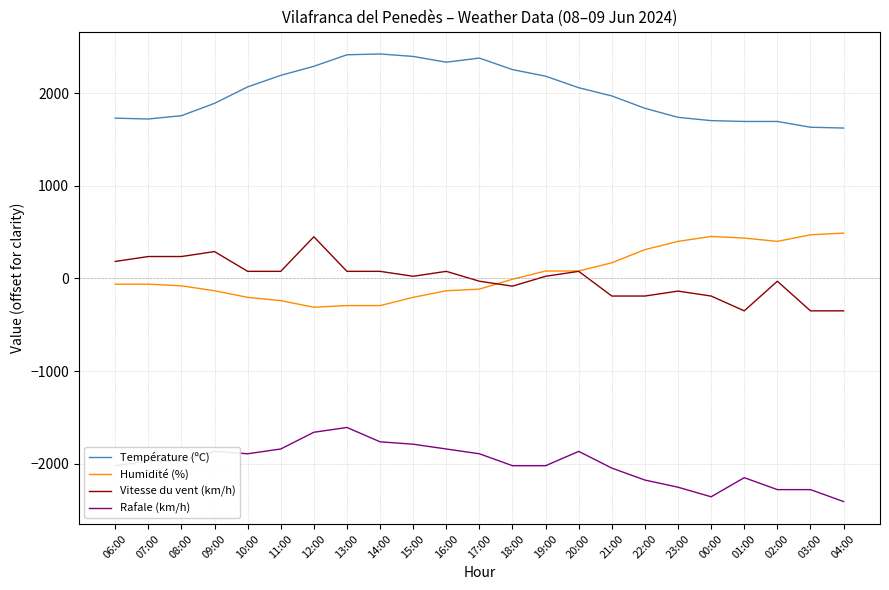

True or false: Vitesse du vent (km/h) and Température (ºC) intersect in this chart.

False